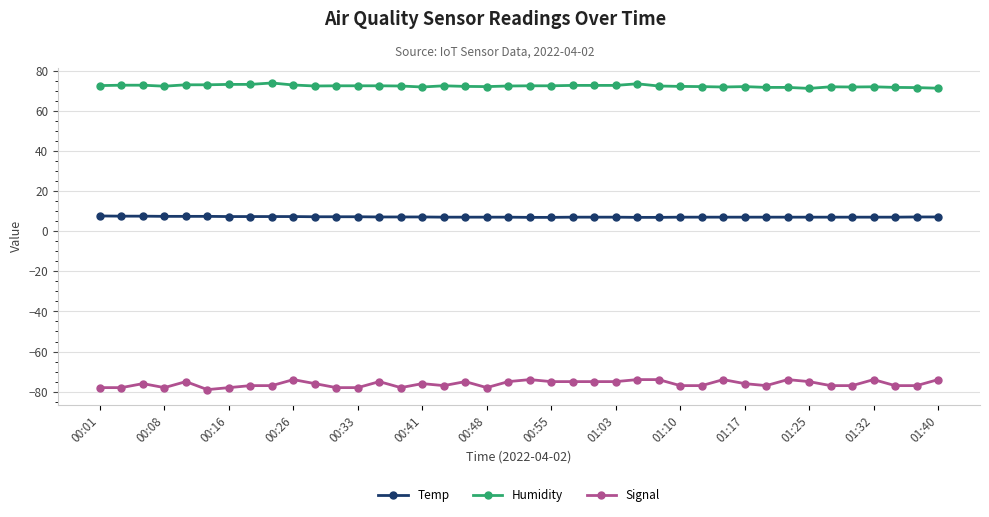

Which series has the largest range (max minus min)?

Signal